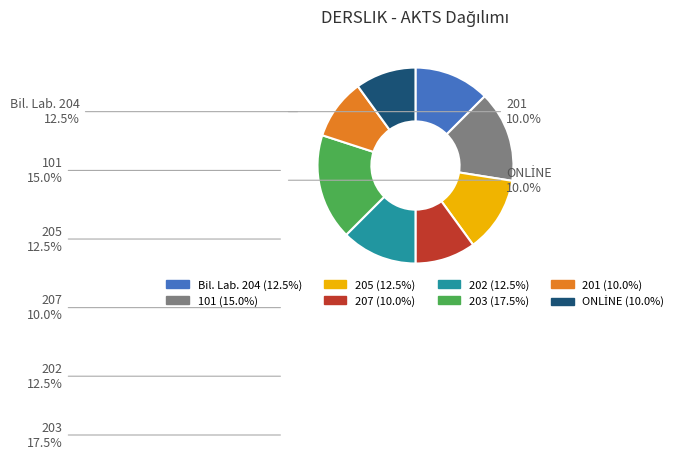

Which category has the biggest portion of the pie?

203